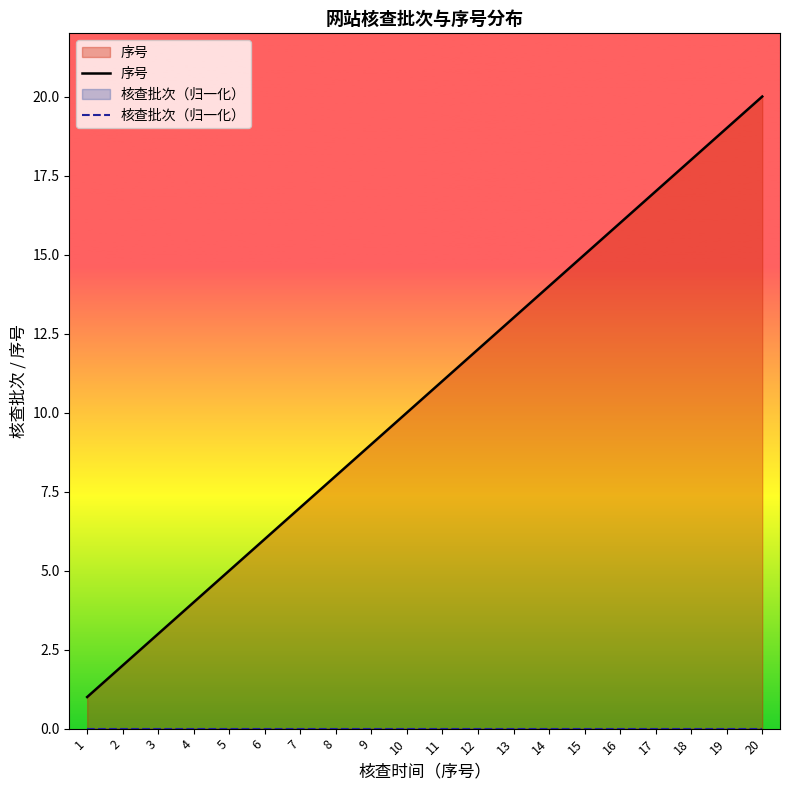

Rank the series at 2 from lowest to highest value.

核查批次（归一化）, 序号